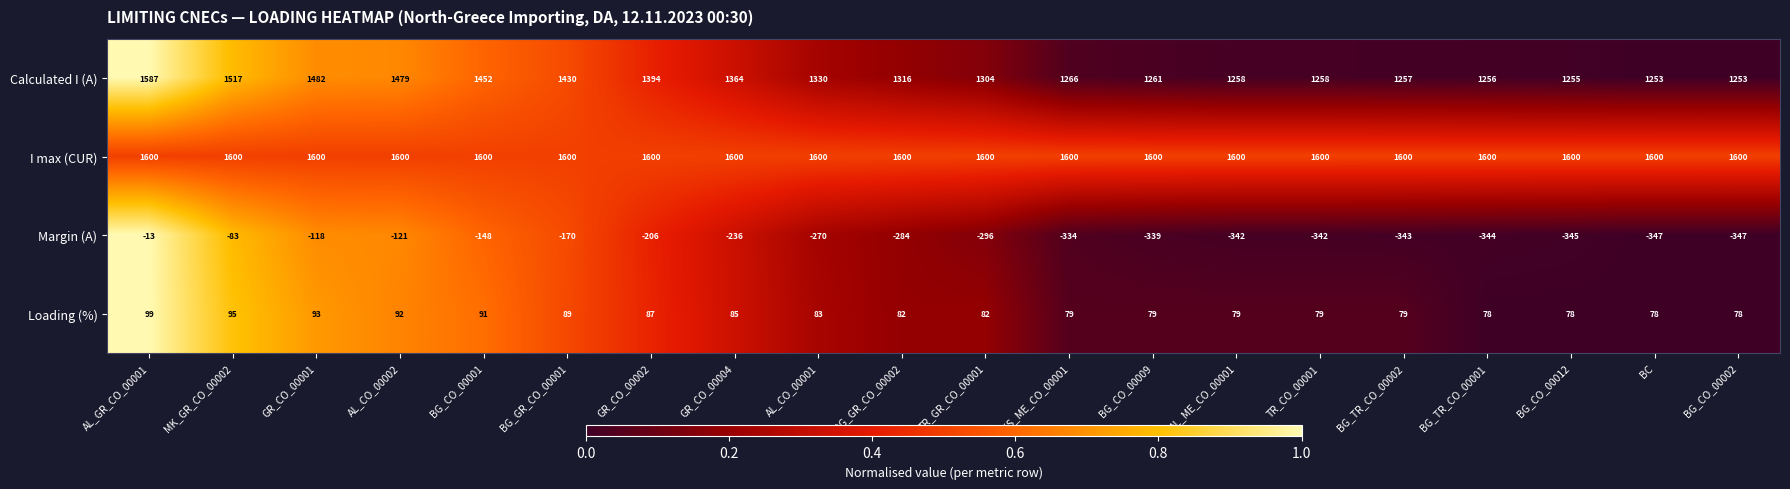

What is the spread (max minus min) of values at AL_CO_00002?

1721